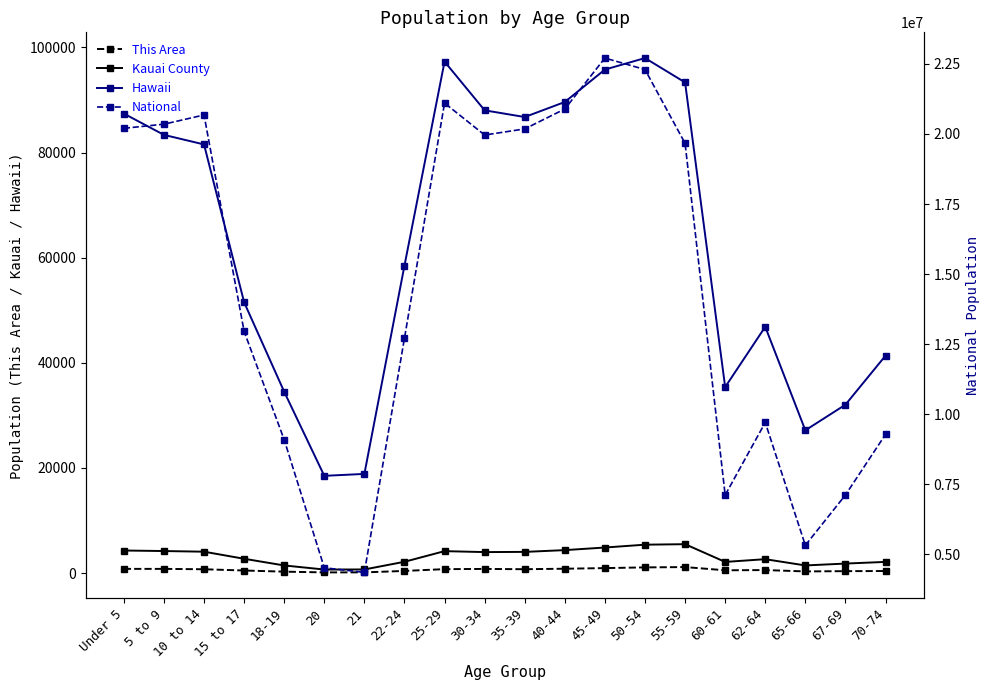

Read the Hawaii value at 21, to the nearest 10.

18850